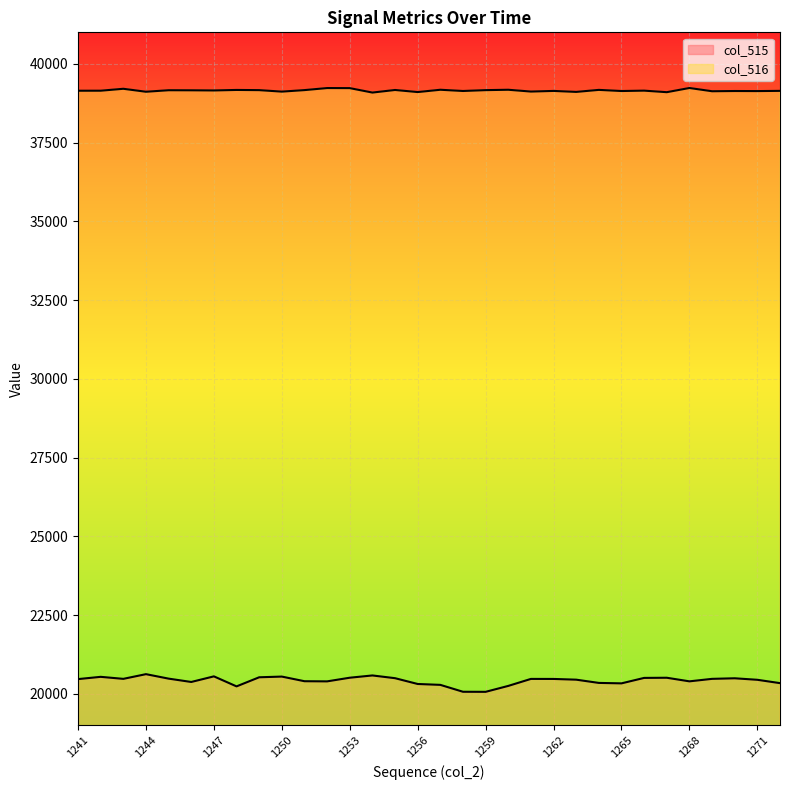

Which label corresponds to the smallest value in the chart?

1259